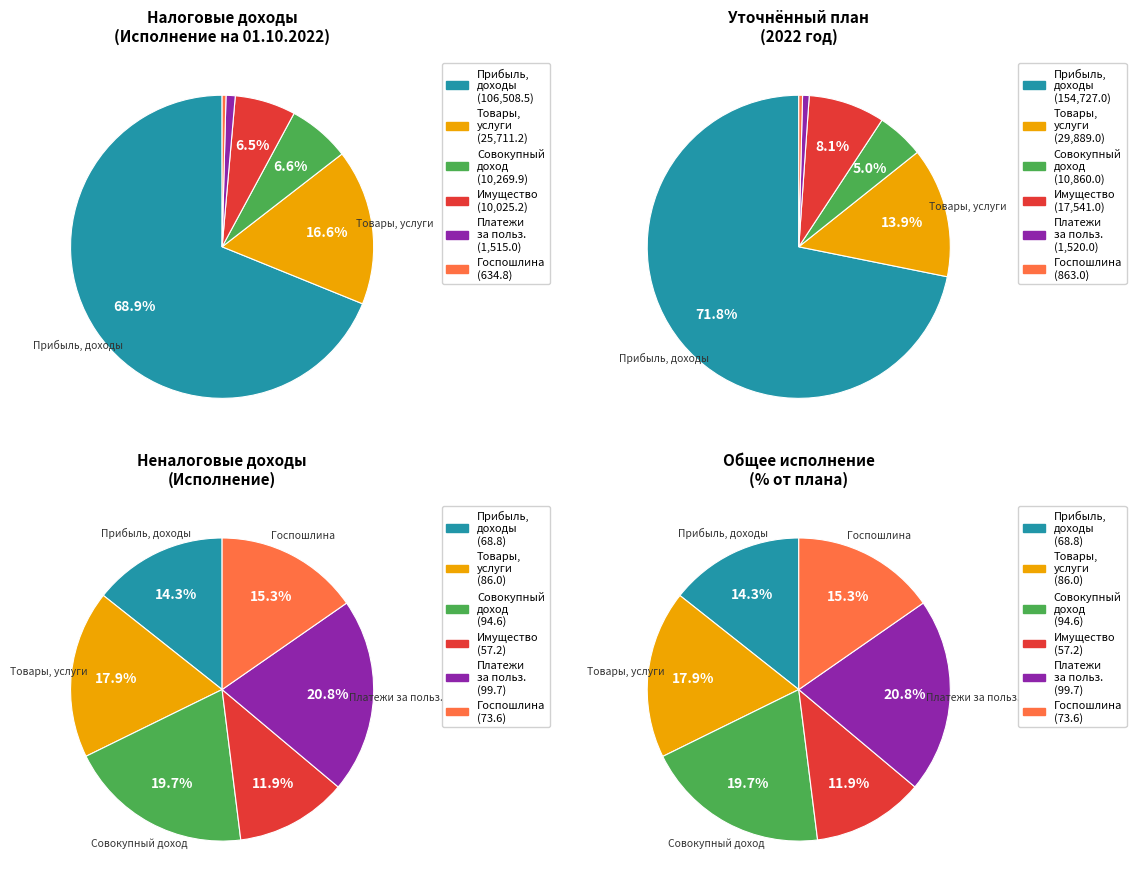

Count the number of slices in the pie.

6